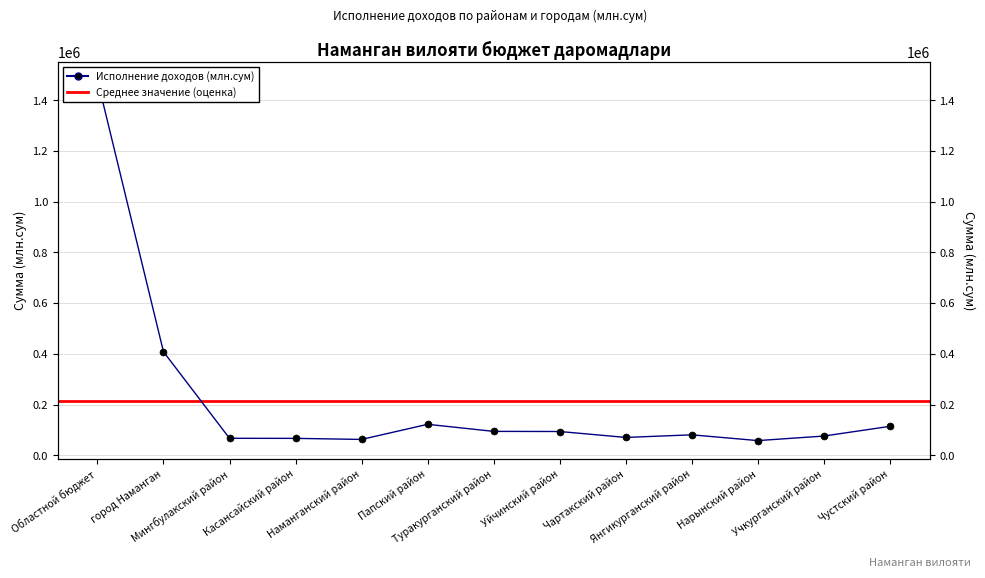

What is the approximate value at Нарынский район?

58284.8